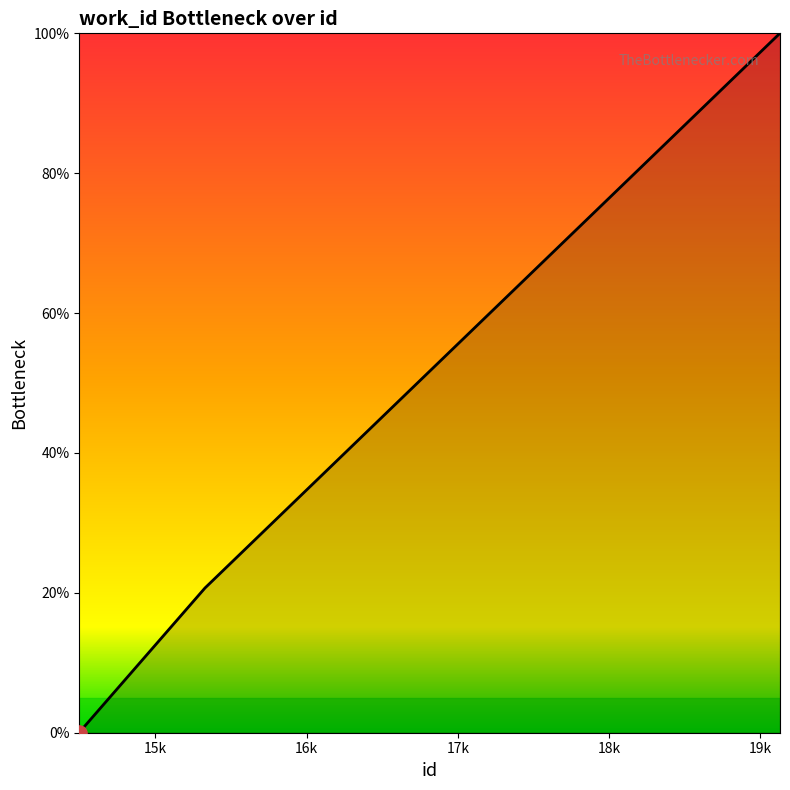

What is the maximum value shown in the chart?

100.0